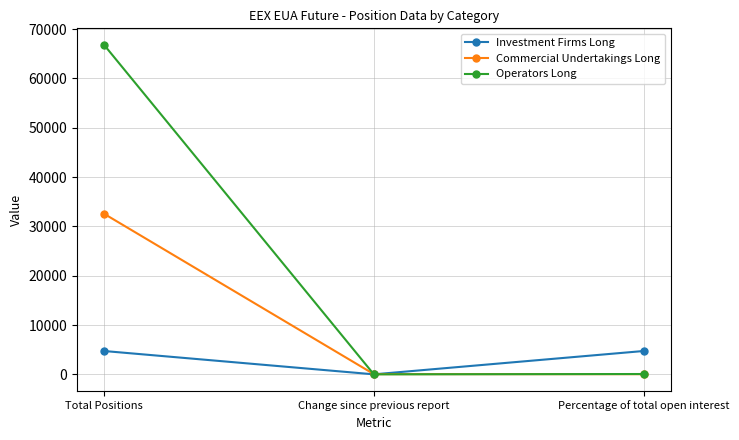

How many data points in Operators Long are less than 64?

1